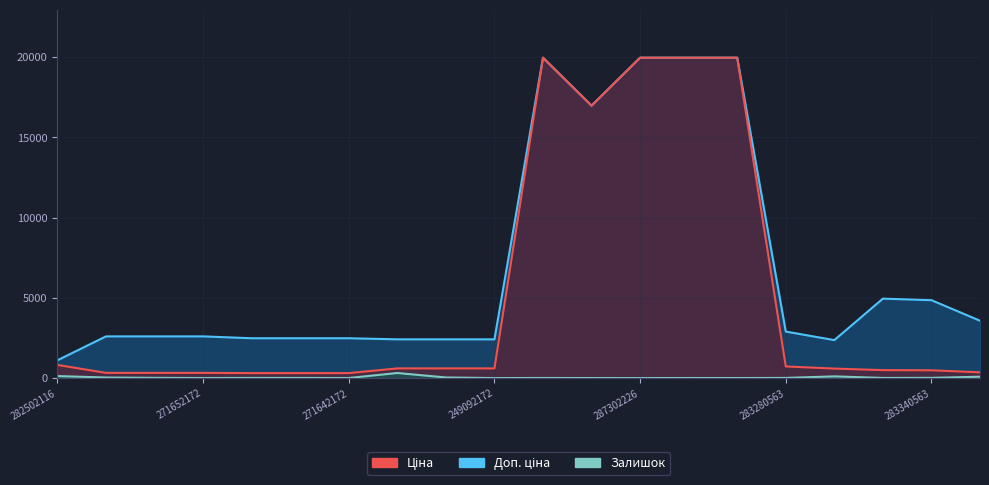

Which has a higher value, 249092174 or 271642172?

249092174